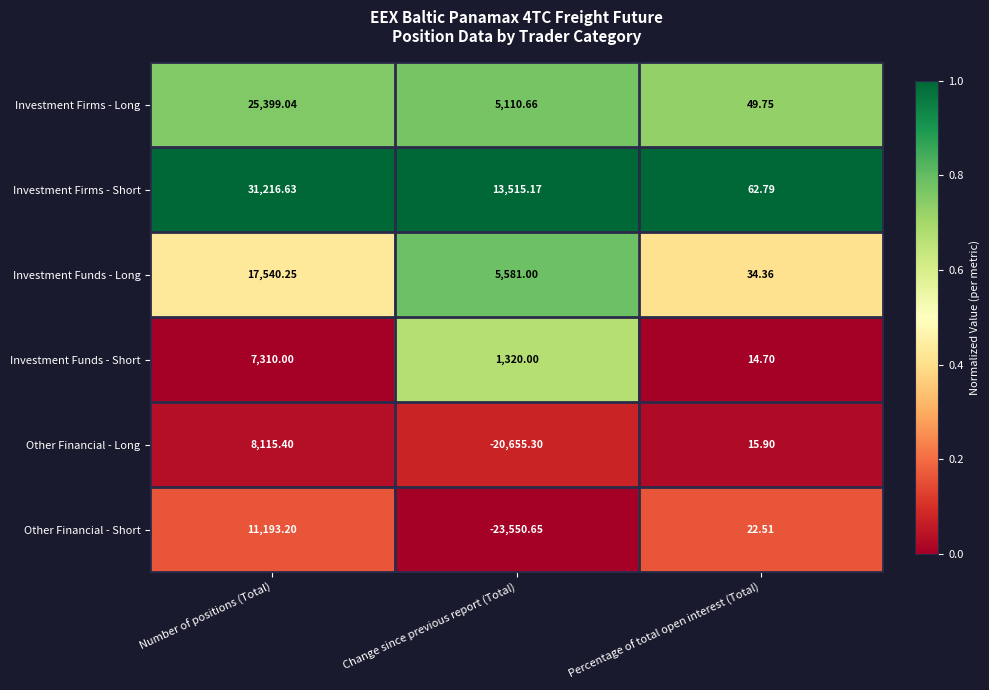

At which label is Investment Firms - Short closest to 15639?

Change since previous report (Total)